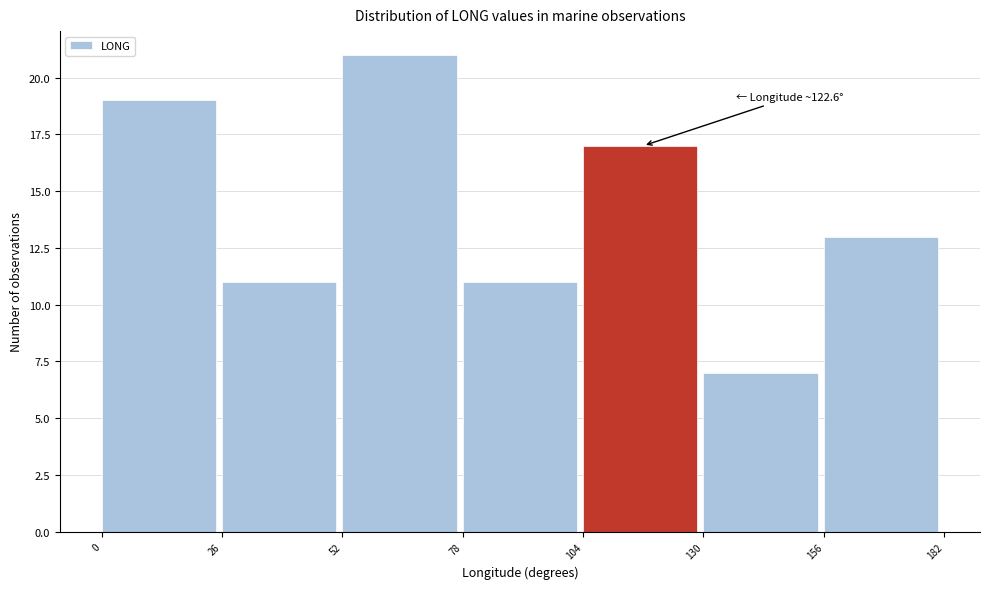

Over which range of the x-axis is the bar tallest?

52 to 78